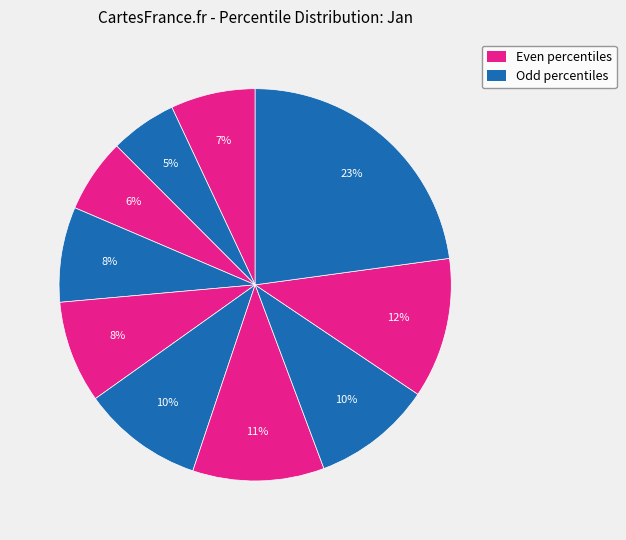

To the nearest percent, what is the average slice percentage?

10%